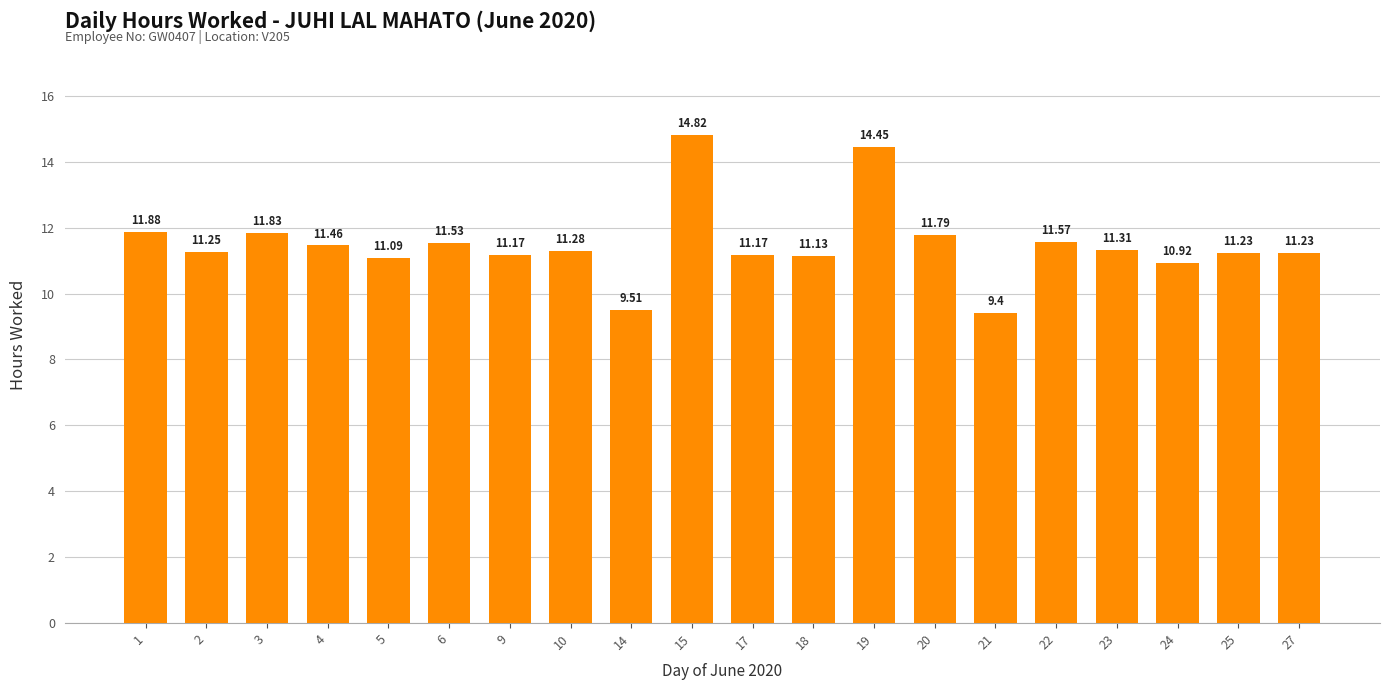

The chart shows a value of 21.9 at 15. True or false?

False